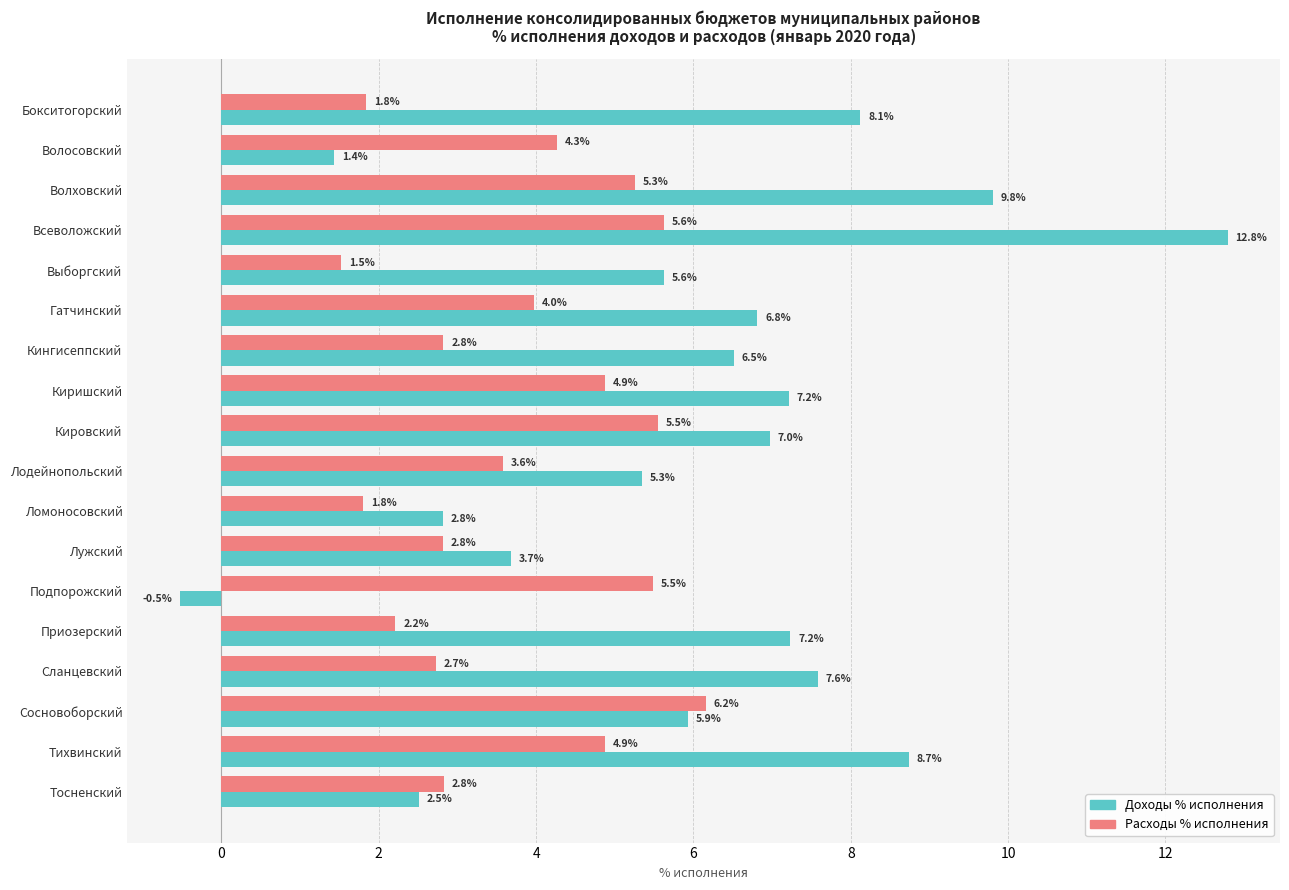

What value does the Расходы % исполнения series have at Тосненский?

2.8